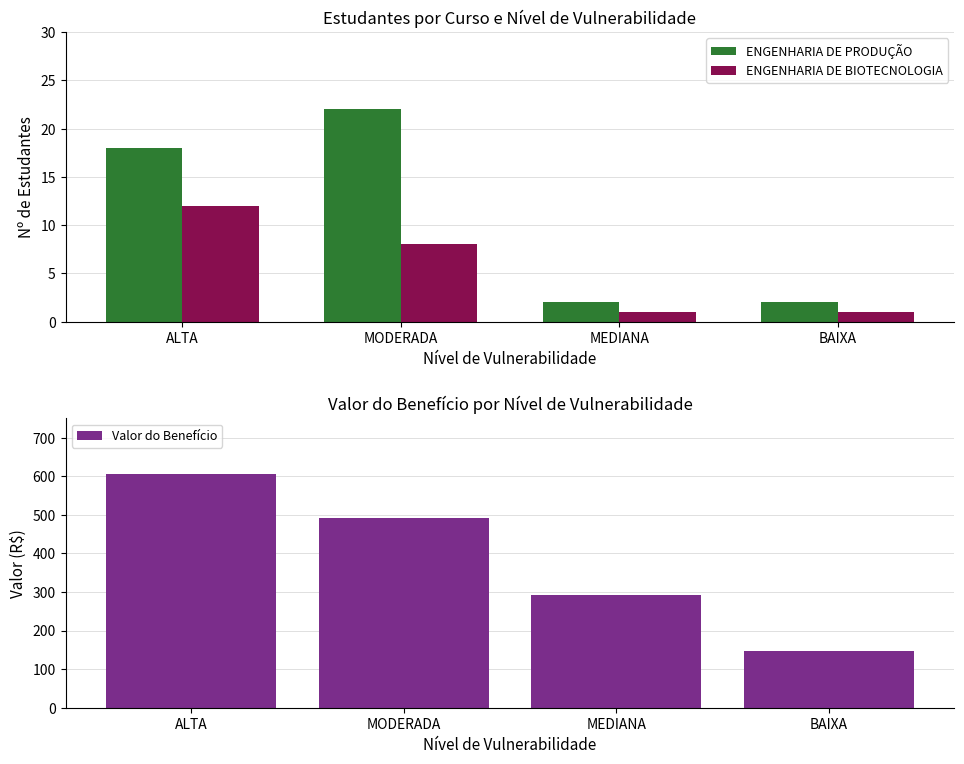

Count the number of data series in this chart.

3